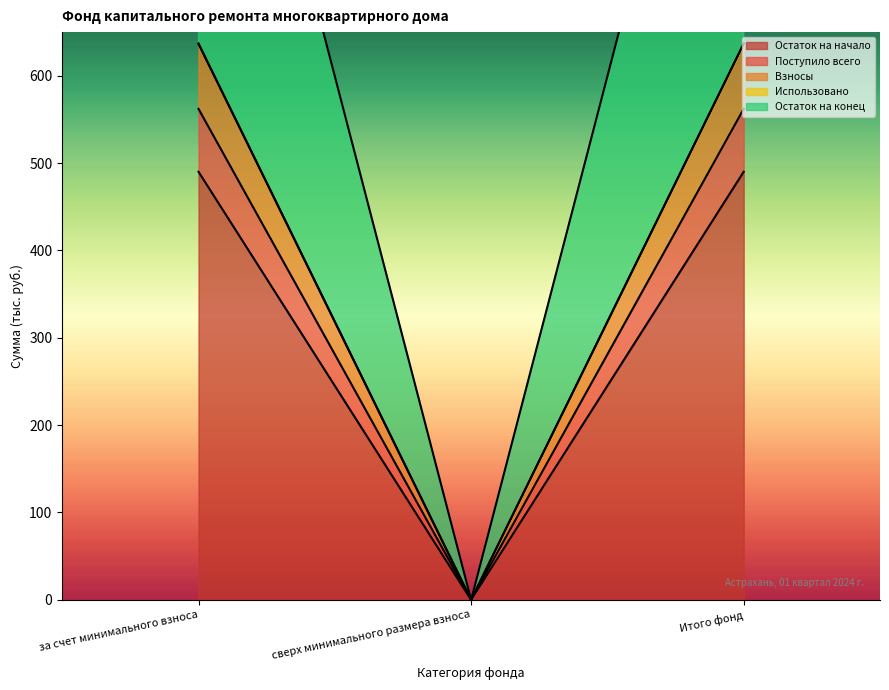

Which category has the lowest value across all series?

сверх минимального размера взноса